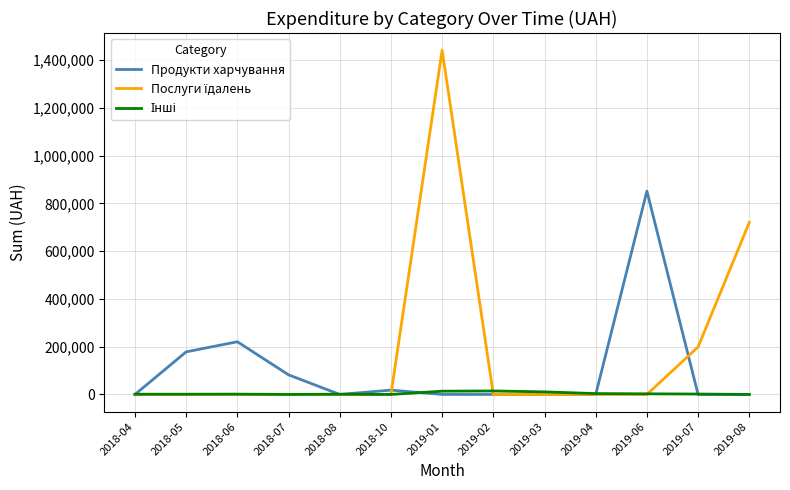

Between 2018-05 and 2019-02, which series saw the biggest shift?

Продукти харчування